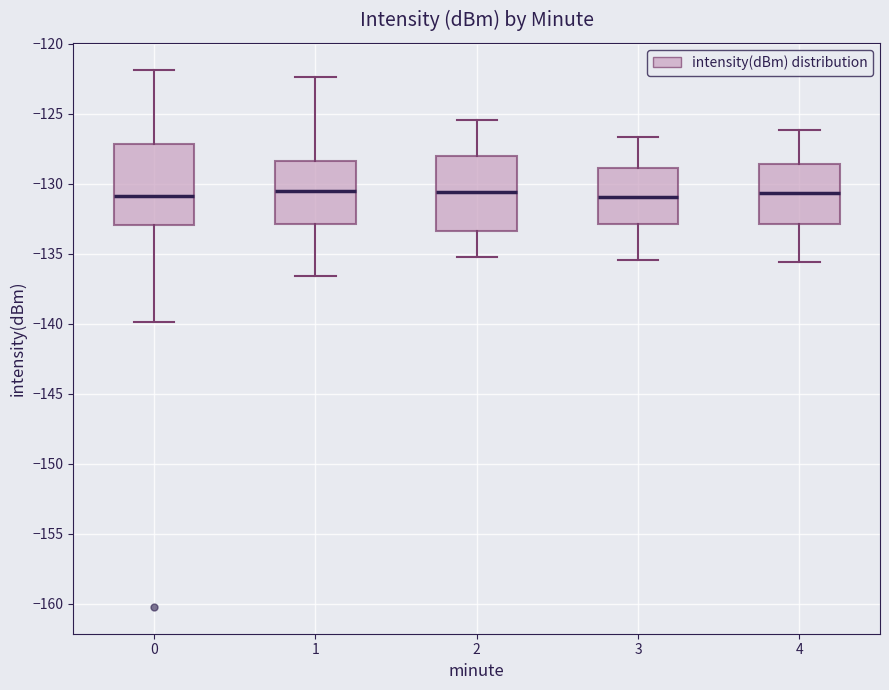

Where is the upper edge of the box at x = 0 on the y-axis? The values are not printed on the chart, so give them approximately, as read against the axis.

-127.0